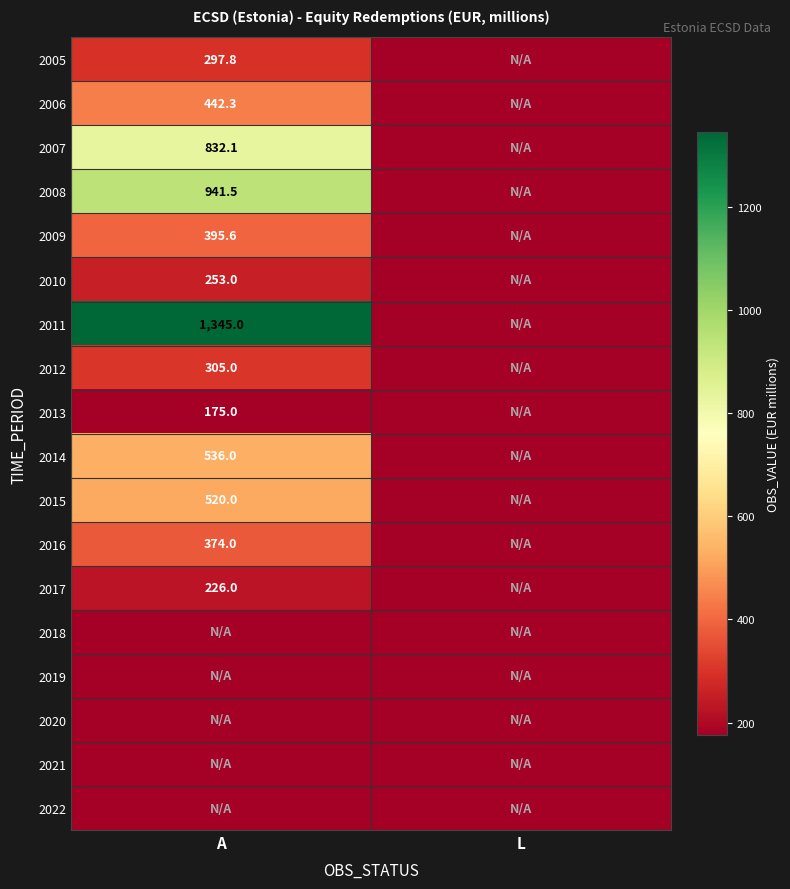

How many categories are shown in the chart?

2